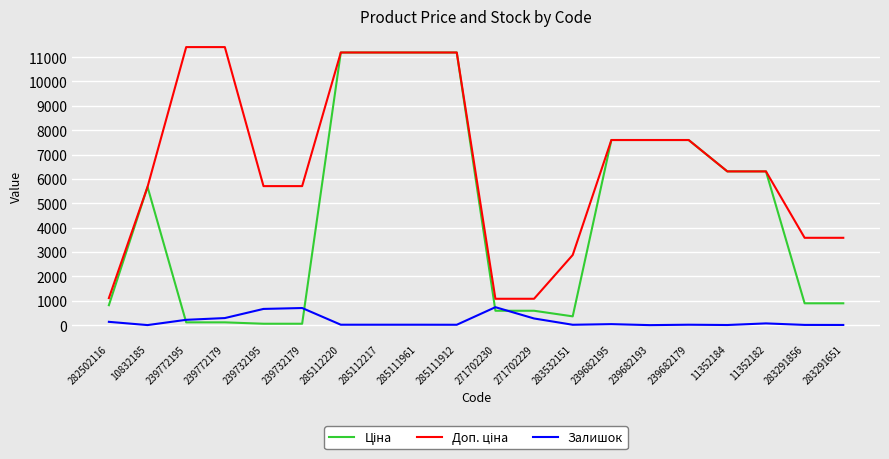

What is the total value across all series at 239682193?

15193.1